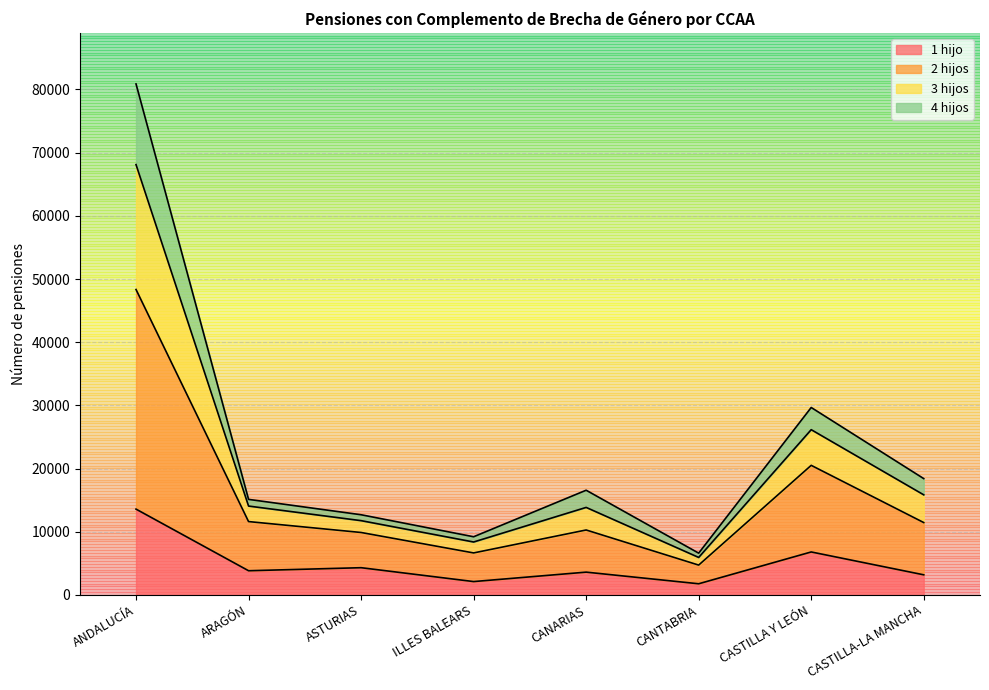

At which label does 4 hijos reach its minimum?

CANTABRIA